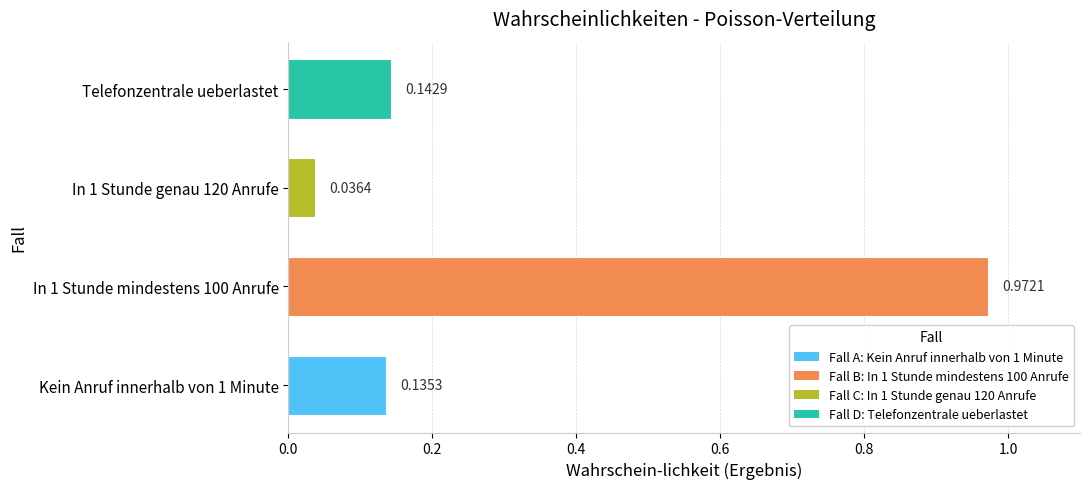

How many data points does each series have?

4